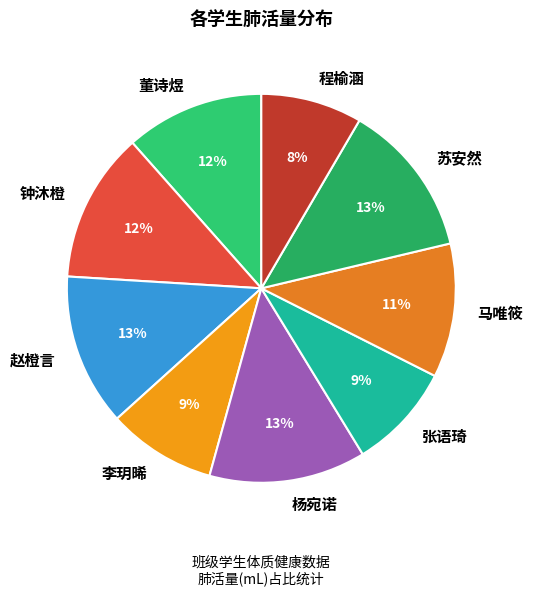

True or false: 马唯筱 accounts for 11% of the total.

True